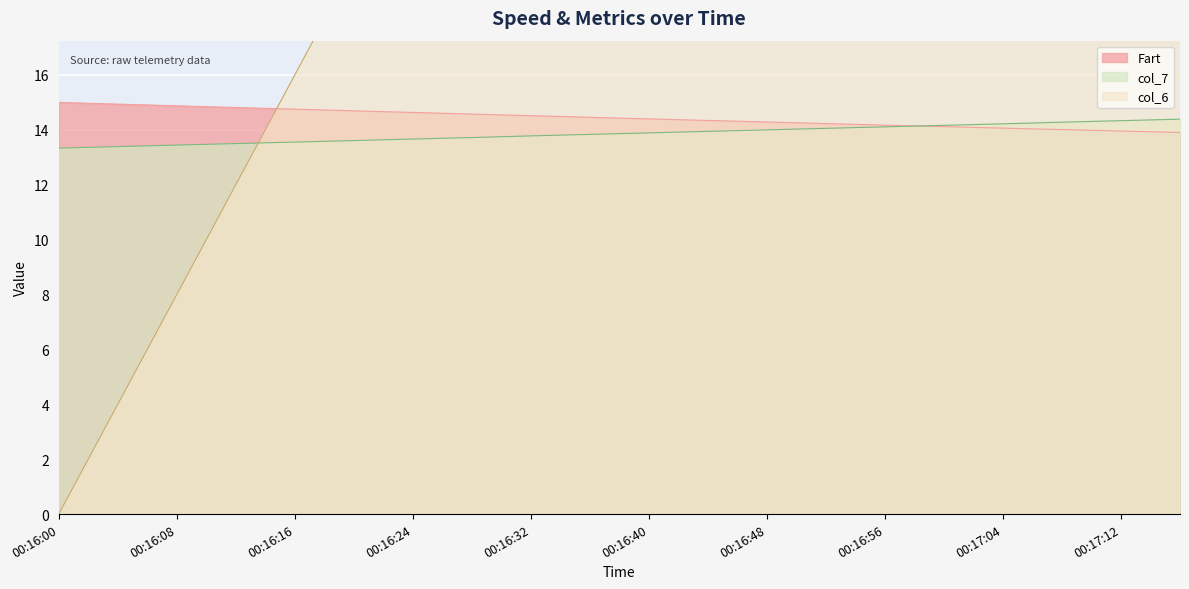

Which series changed the most between 00:16:36 and 00:16:56?

col_6